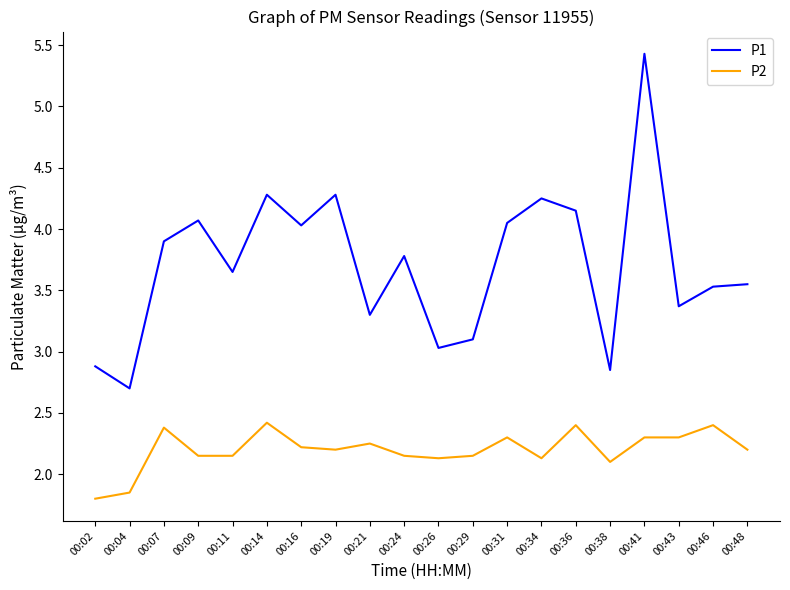

What is the difference between the maximum and minimum values in the P1 series?

2.7